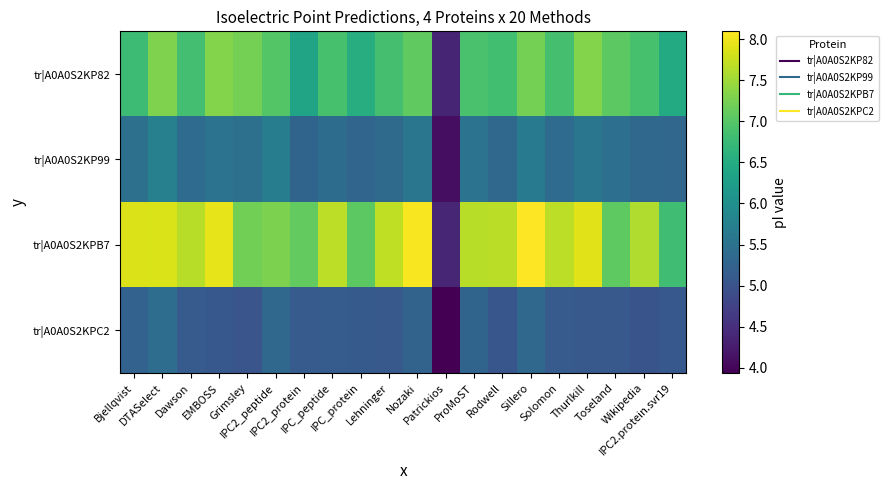

How many categories are shown in the chart?

20